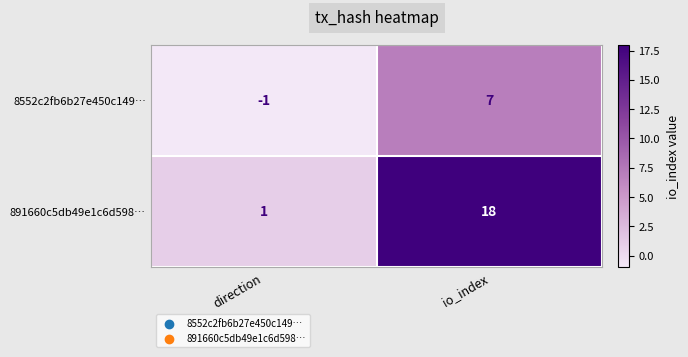

Which series changed the most between direction and io_index?

891660c5db49e1c6d598…